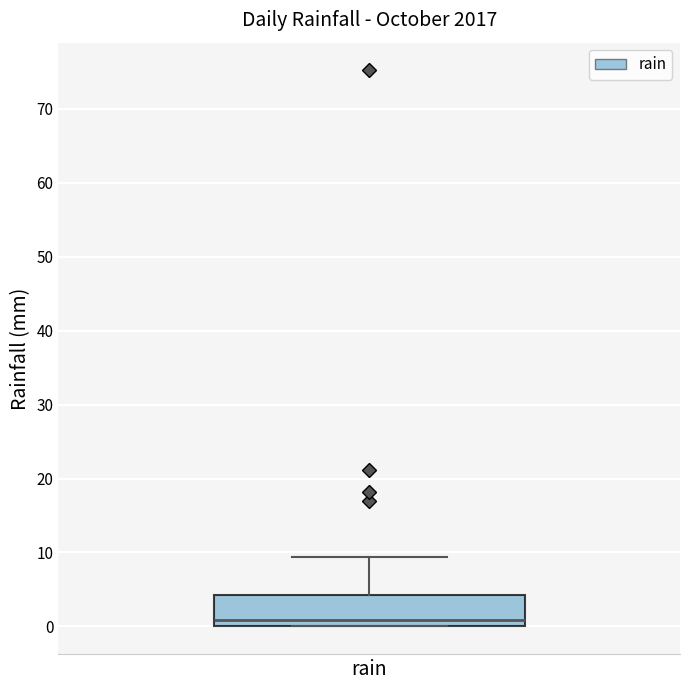

Read this box plot against the y-axis: the position of the median line, the range covered by the box, and the ends of both whiskers. The values are not printed on the chart, so give them approximately, as read against the axis.

median 1, box 0 to 4, whiskers 0 to 9